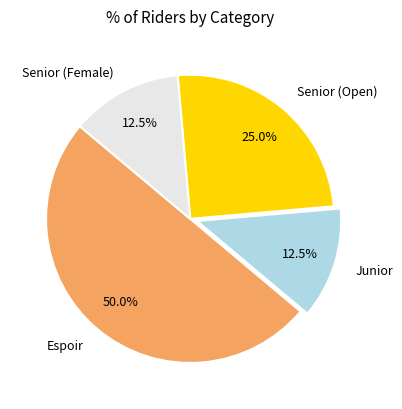

Is Senior (Open) the majority of the pie?

No